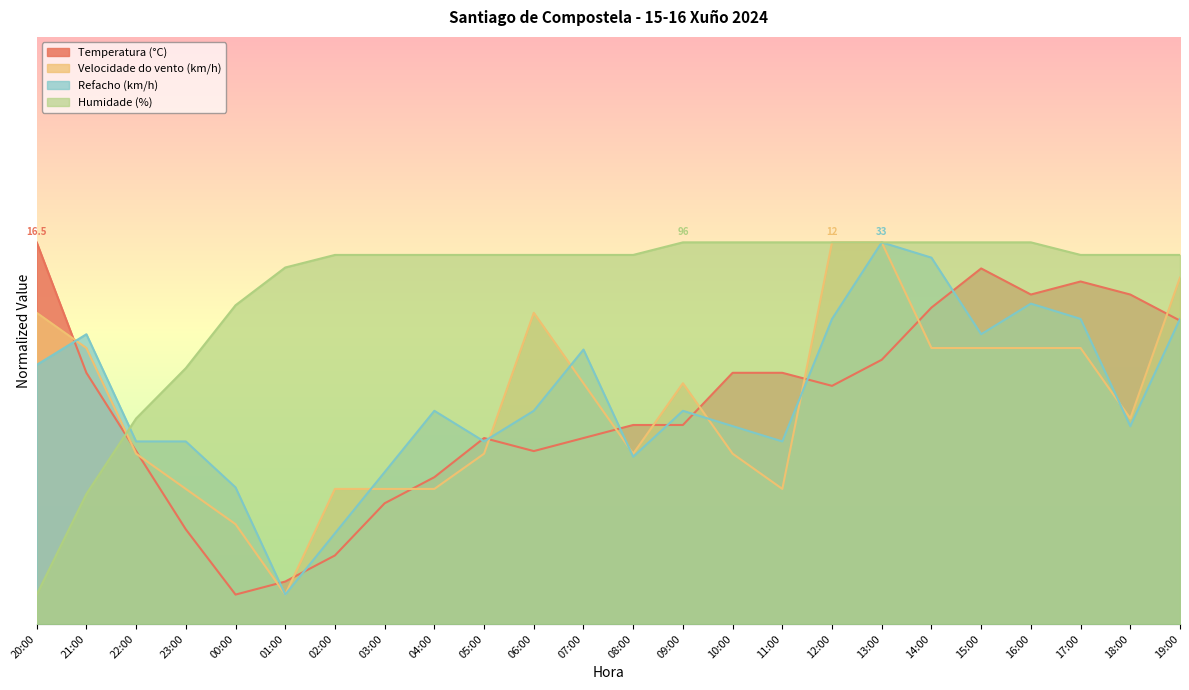

Which series has the largest total across all categories?

Humidade (%)